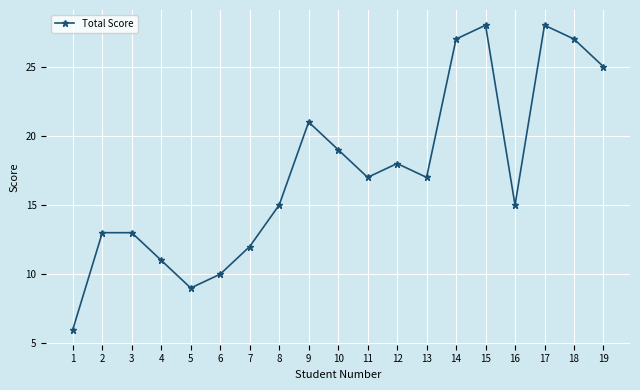

What is the minimum value shown in the chart?

6